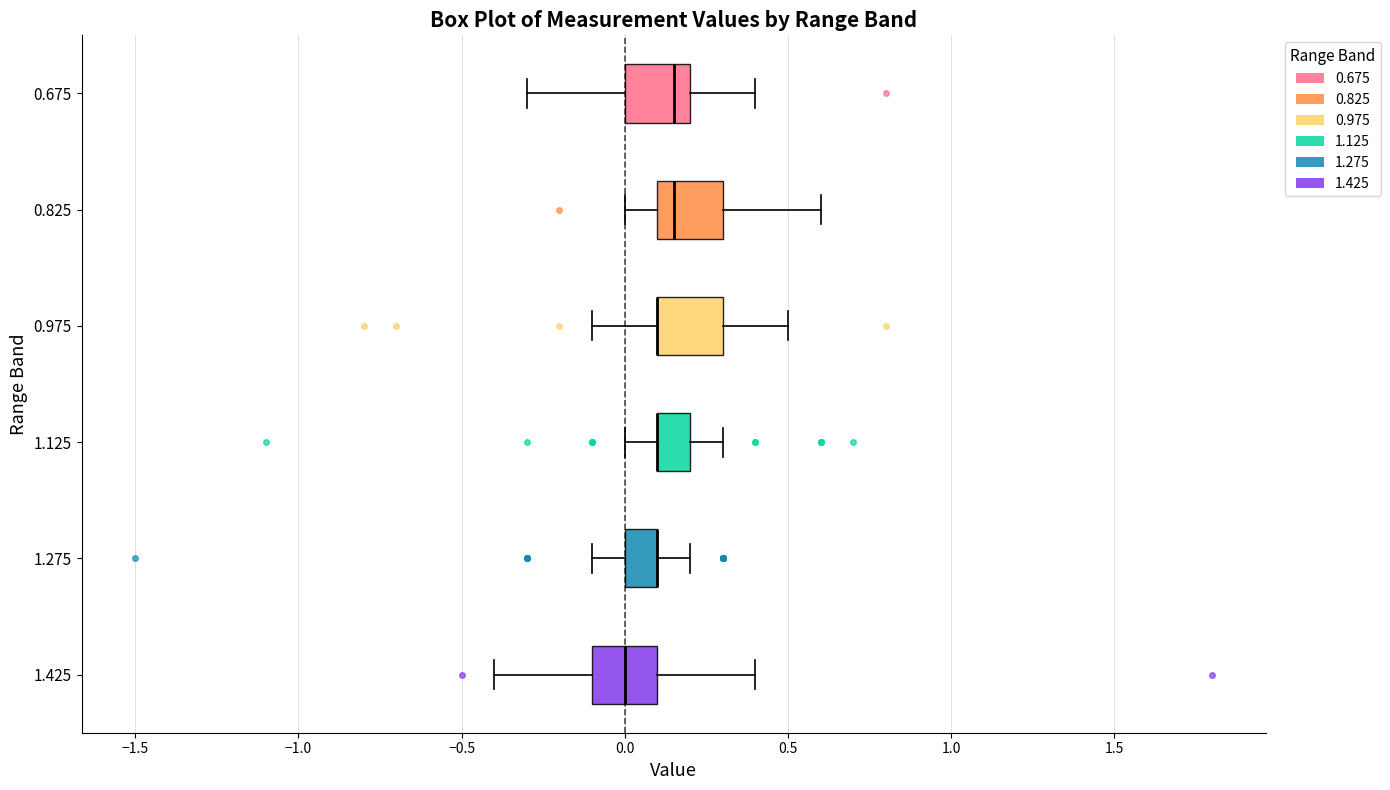

Where does the left whisker of the box at y = 1.425 end on the x-axis? The values are not printed on the chart, so give them approximately, as read against the axis.

-0.40